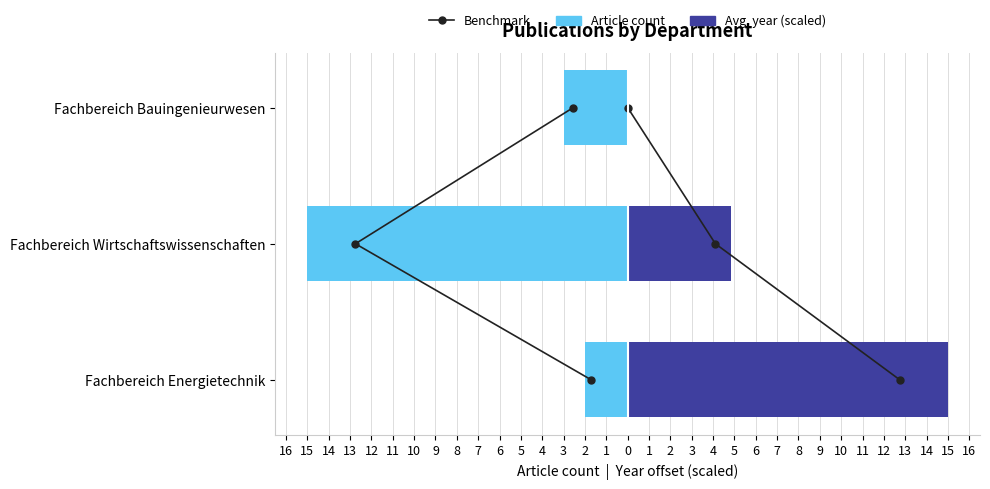

Which series has the largest total across all categories?

Avg. year (scaled)